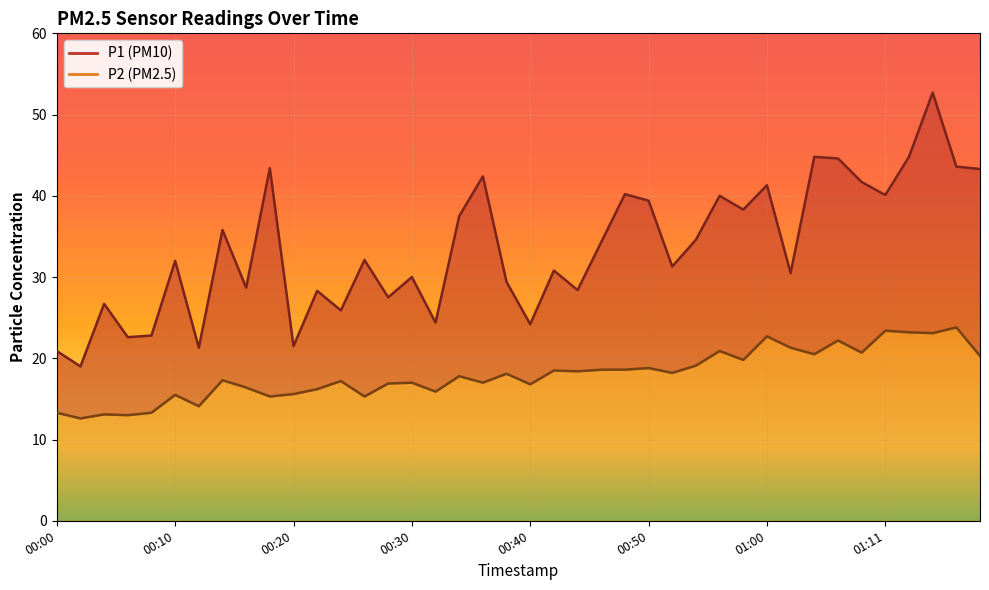

True or false: P1 has a value of 28.8 at 00:12.

False